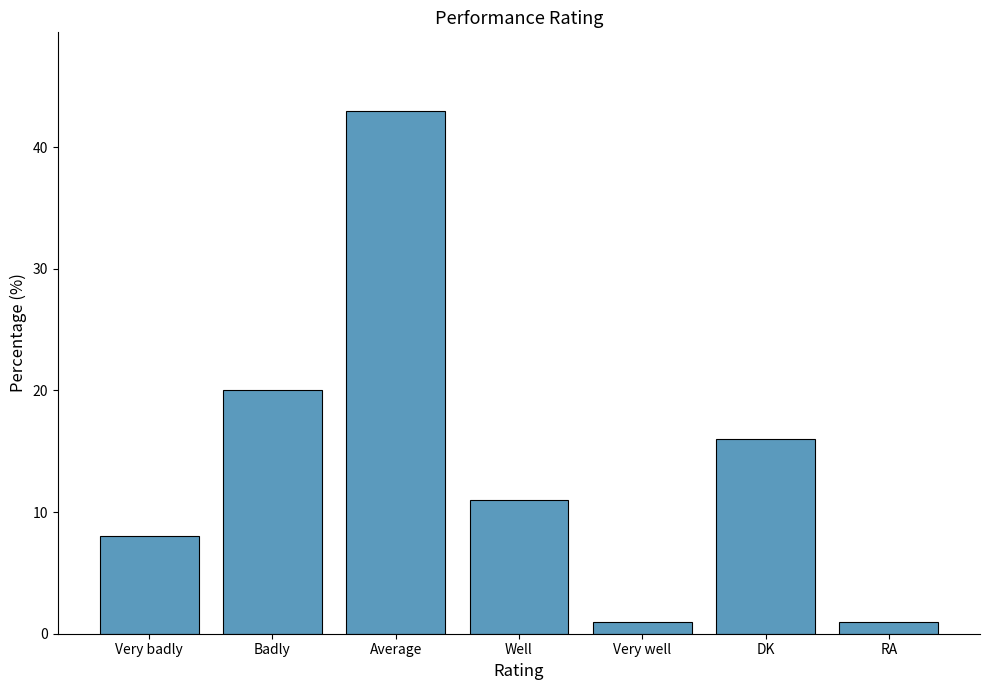

What is the label of the 3rd bar from the right?

Very well